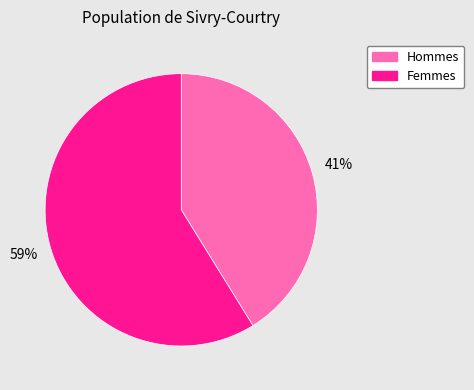

To the nearest percent, what is the difference between the largest and smallest slice percentages?

18%